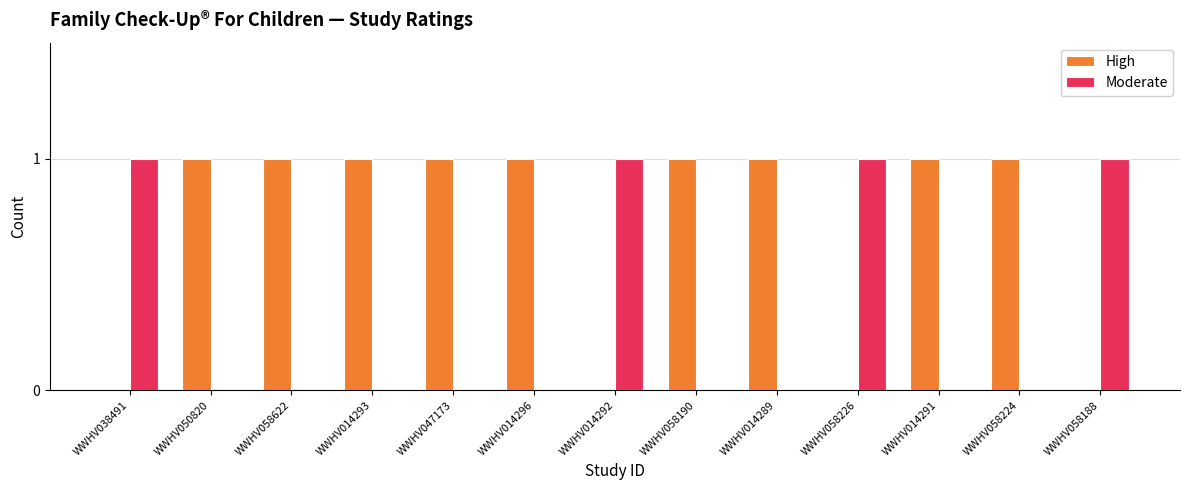

The Moderate series shows 1 at WWHV058224. True or false?

False